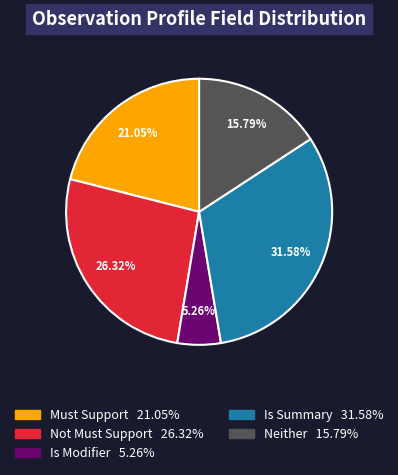

To the nearest percent, what is the difference between the largest and smallest slice percentages?

26%